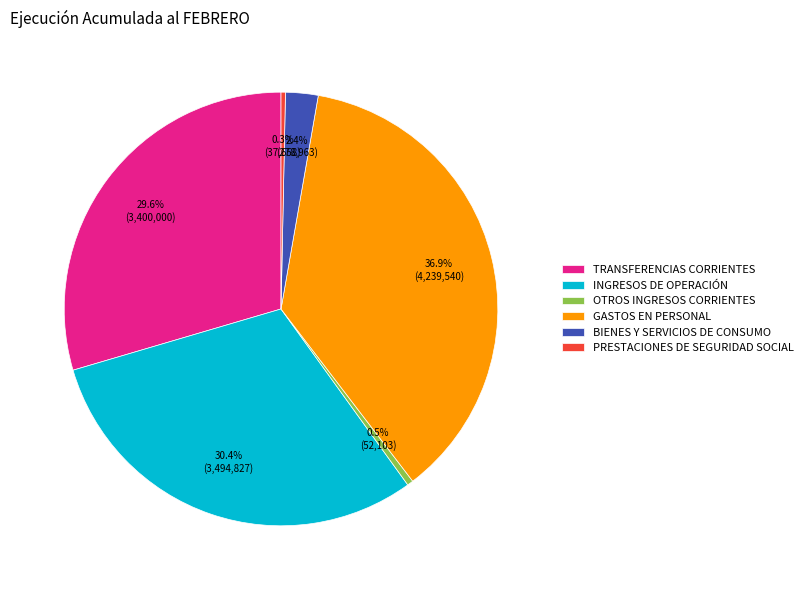

To the nearest percent, what is the average slice percentage?

17%